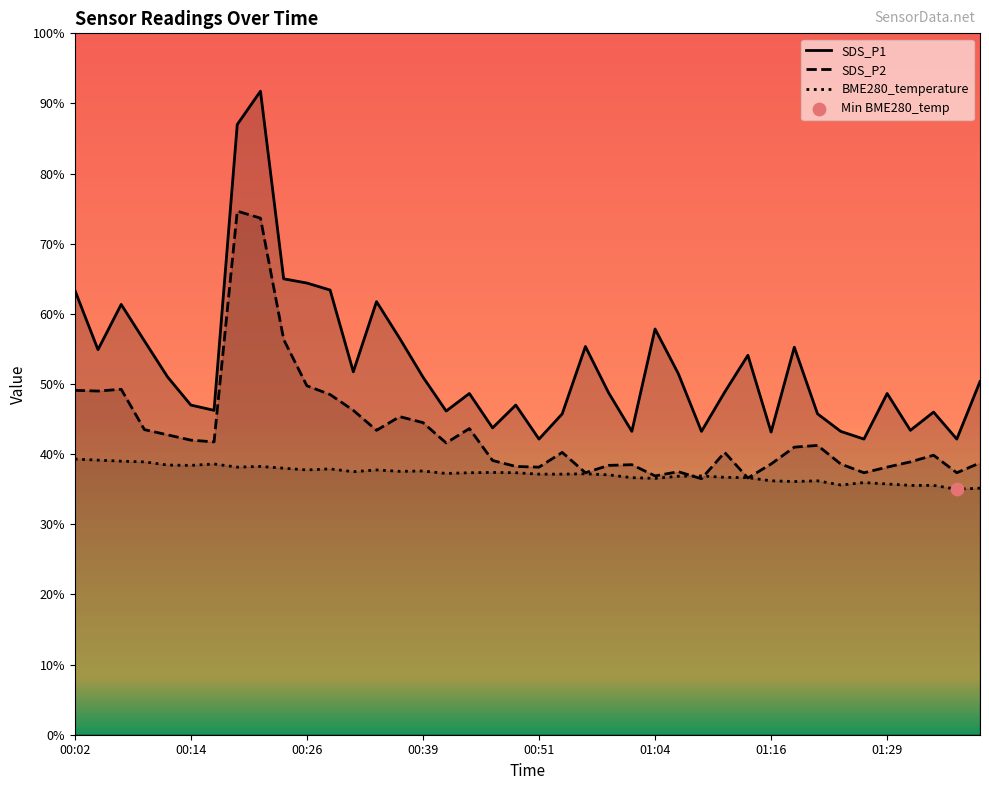

At how many categories does at least one series exceed 8?

40